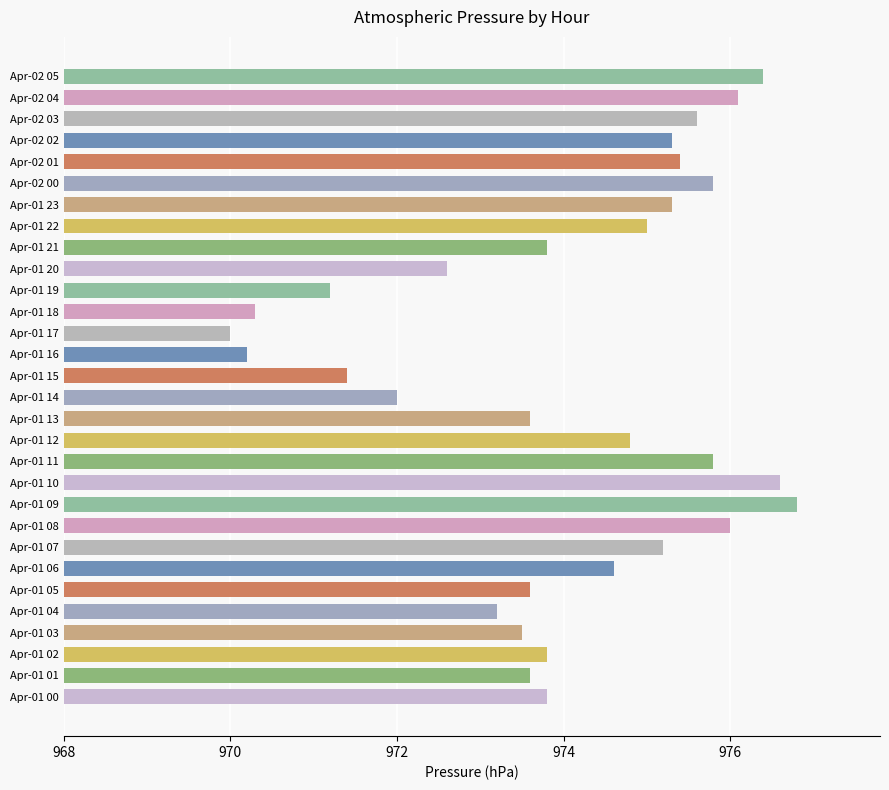

Between Apr-01 14 and Apr-02 01, which is larger?

Apr-02 01